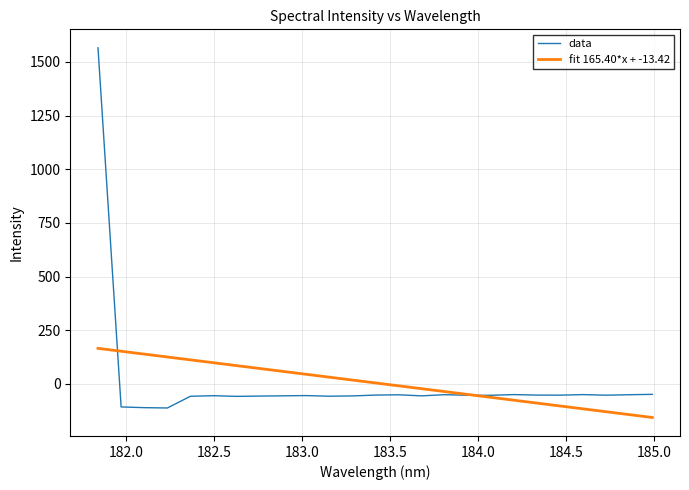

How many categories are shown in the chart?

25